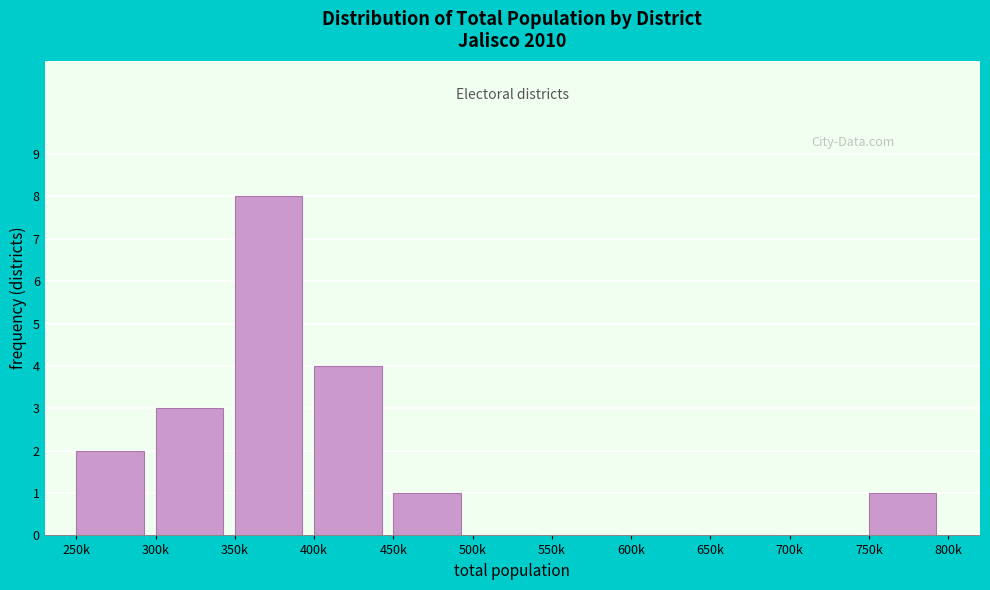

Reading left to right, what are all the values shown in this chart?

250k=2	300k=3	350k=8	400k=4	450k=1	500k=0	550k=0	600k=0	650k=0	700k=0	750k=1